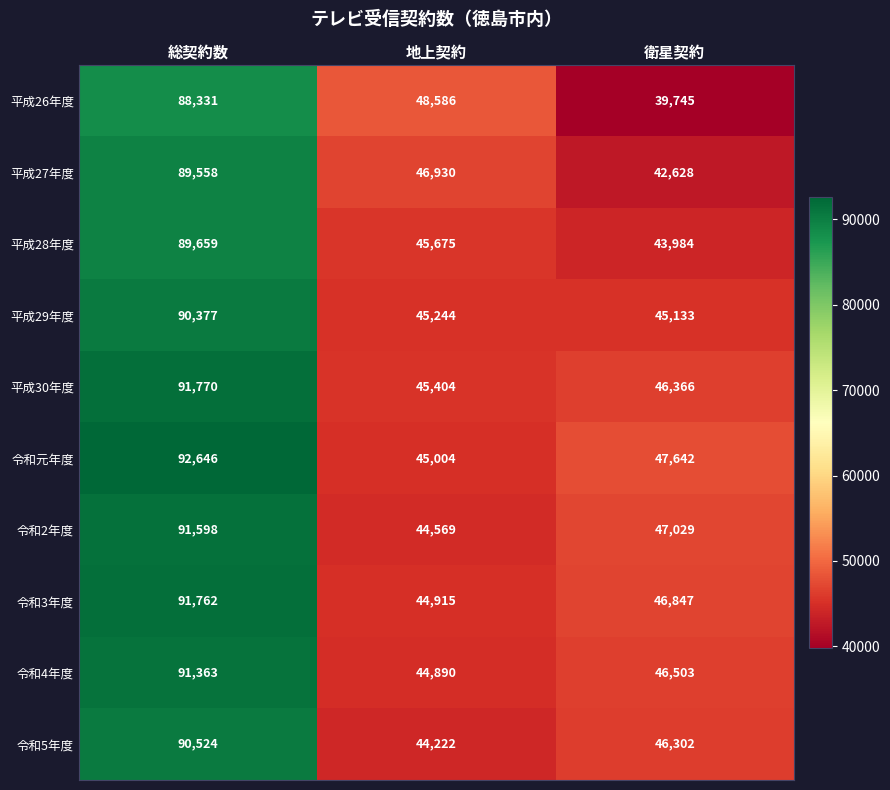

List the labels in order of 令和元年度 value, smallest first.

地上契約, 衛星契約, 総契約数